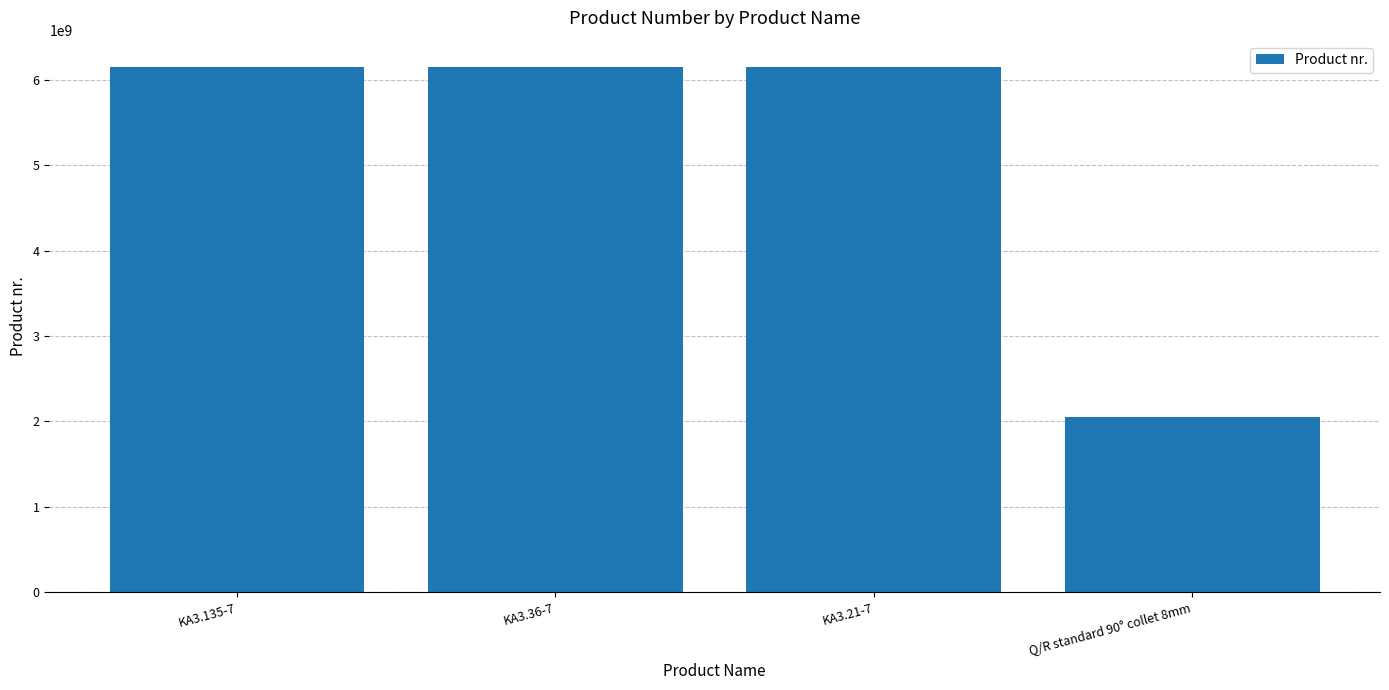

What is the change in value from KA3.21-7 to Q/R standard 90° collet 8mm?

-4101201707